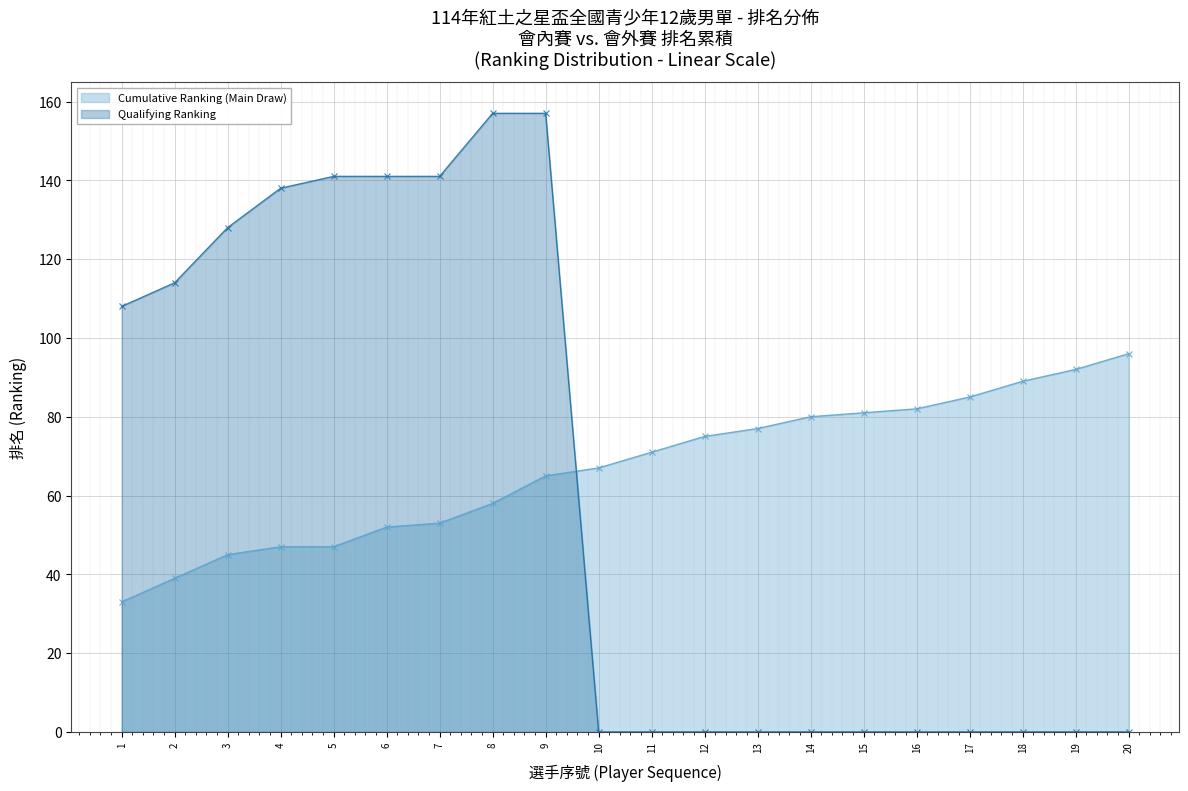

What is the value of the Qualifying Ranking point at the 8th from the left?

157